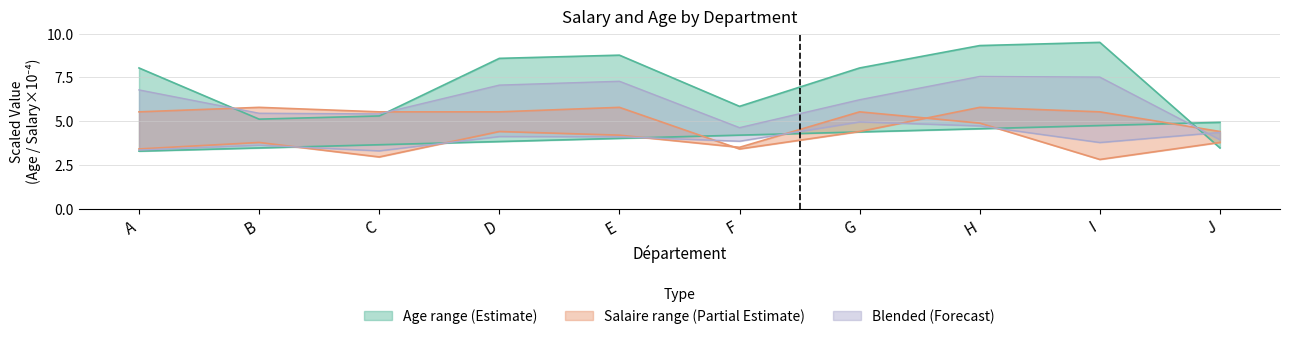

What is the lowest value of the Age series?

3.3